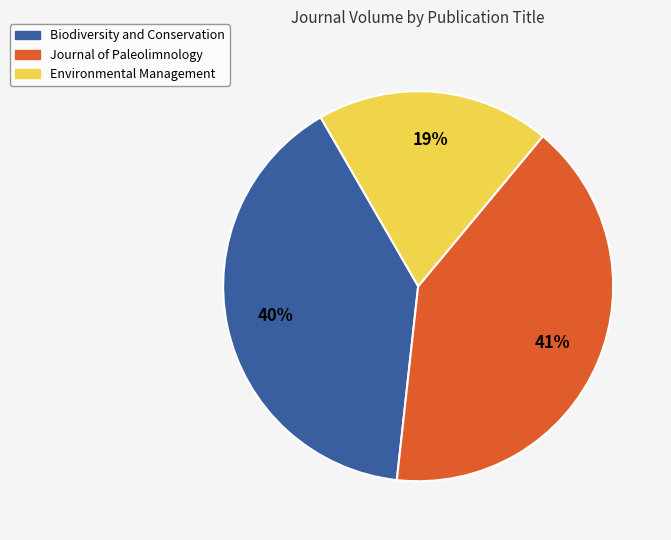

Does any single category account for the majority?

No